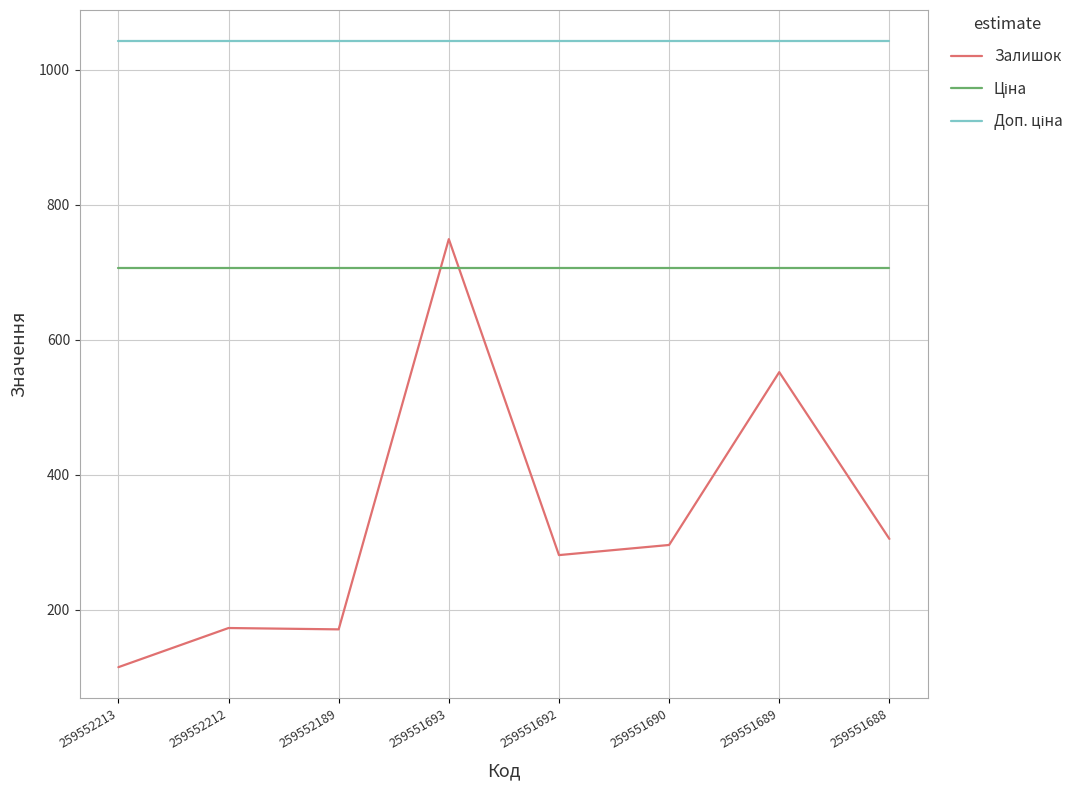

What is the total value across all series at 259552189?

1918.5